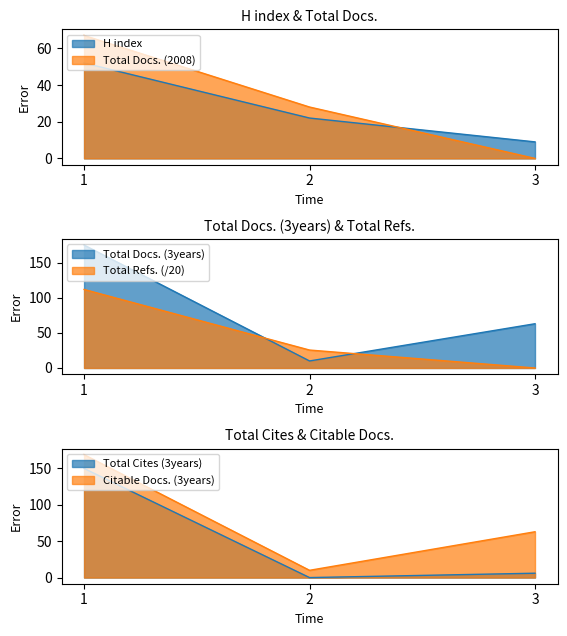

What are all the series names shown in the legend?

H index, Total Docs. (2008), Total Docs. (3years), Total Refs., Total Cites (3years), Citable Docs. (3years)